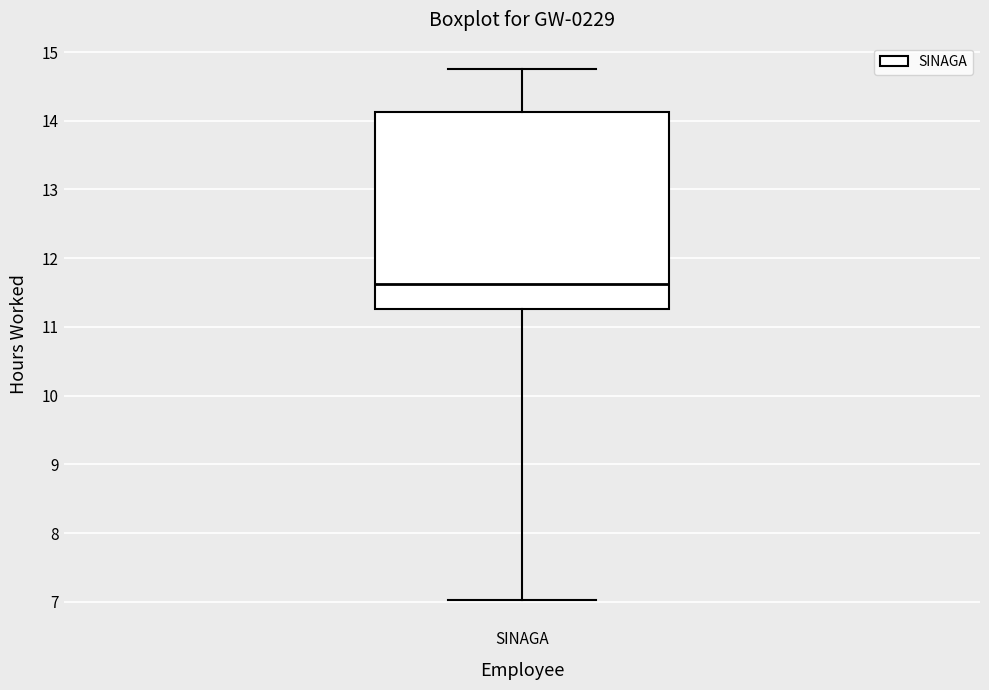

Transcribe this box plot: give where the median line is, the range the box spans, and where the two whiskers end, as read against the y-axis. The values are not printed on the chart, so give them approximately, as read against the axis.

median 11.6, box 11.3 to 14.1, whiskers 7.0 to 14.8